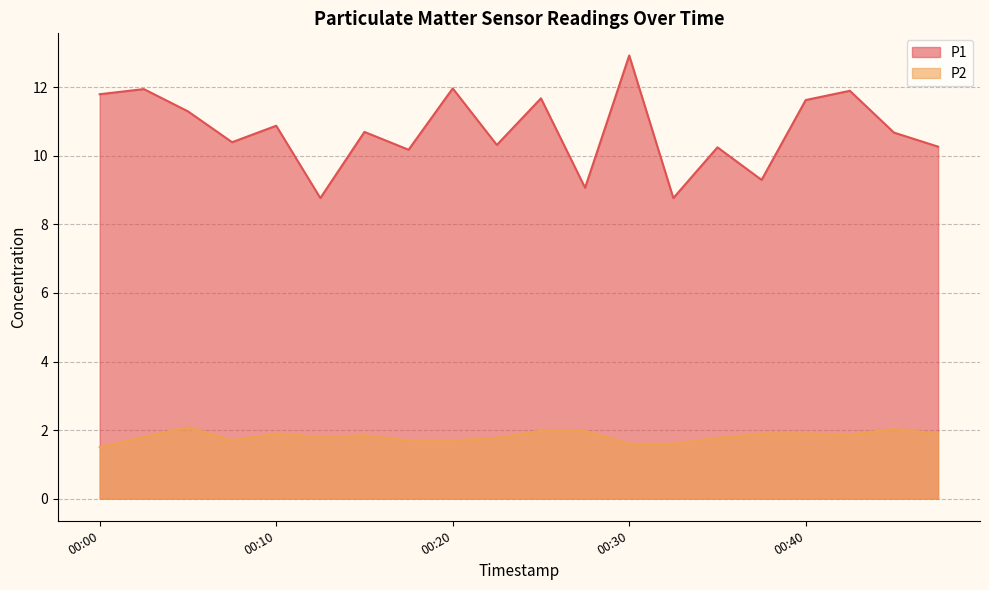

Reading left to right, extract all data points from this chart.

P1: 00:00=11.8	00:02=11.9	00:05=11.3	00:07=10.4	00:10=10.9	00:12=8.8	00:15=10.7	00:17=10.2	00:20=12.0	00:22=10.3	00:25=11.7	00:27=9.1	00:30=12.9	00:32=8.8	00:35=10.2	00:37=9.3	00:40=11.6	00:42=11.9	00:45=10.7	00:47=10.3
P2: 00:00=1.5	00:02=1.8	00:05=2.1	00:07=1.7	00:10=1.9	00:12=1.8	00:15=1.9	00:17=1.7	00:20=1.7	00:22=1.8	00:25=2.0	00:27=2.0	00:30=1.6	00:32=1.6	00:35=1.8	00:37=1.9	00:40=1.9	00:42=1.9	00:45=2.0	00:47=1.9